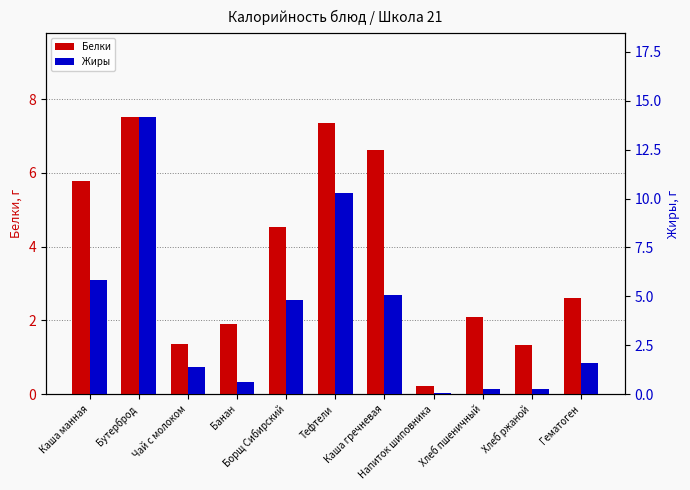

How many values in the Жиры series are below 1?

4